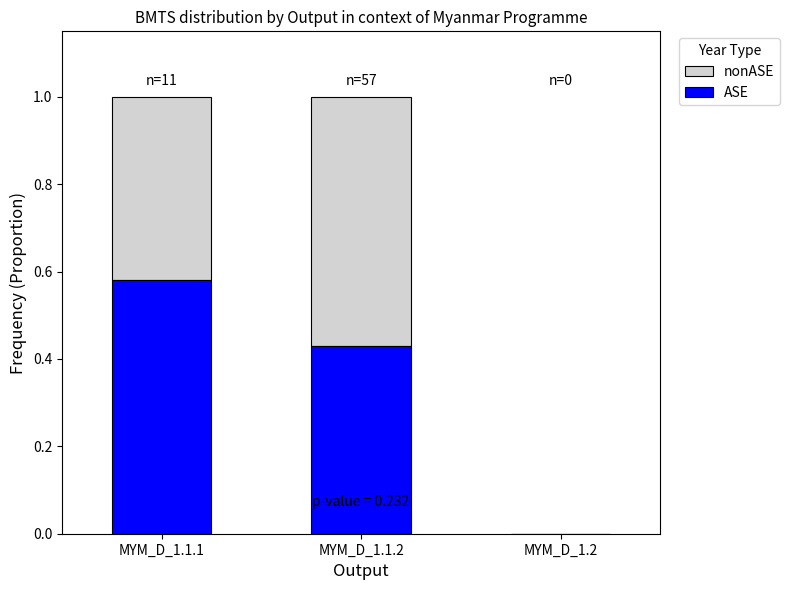

Is it true that ASE equals 0.4 at MYM_D_1.1.1?

False